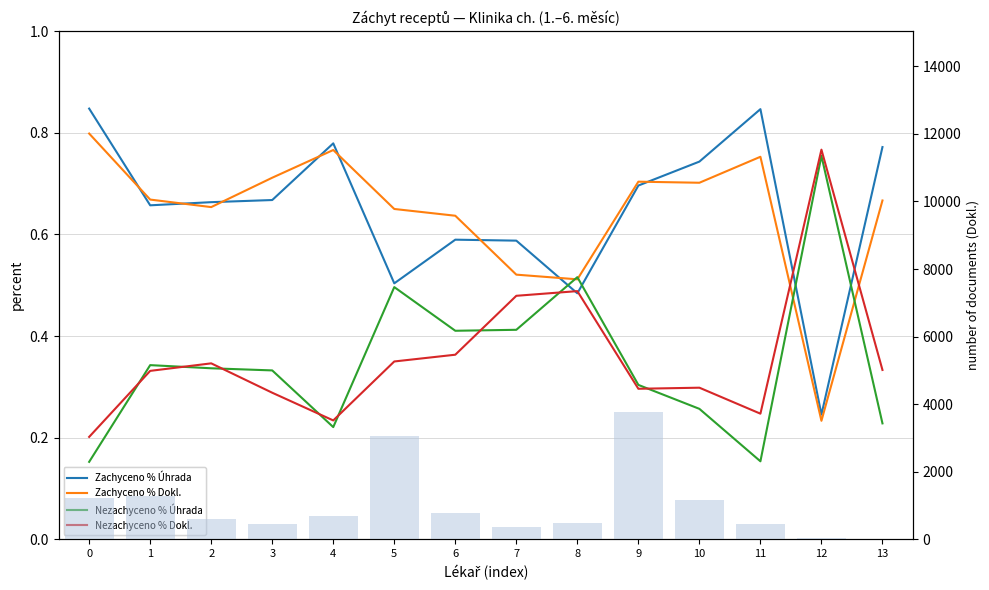

How many data points in num documents (Dokl.) are above 688?

6